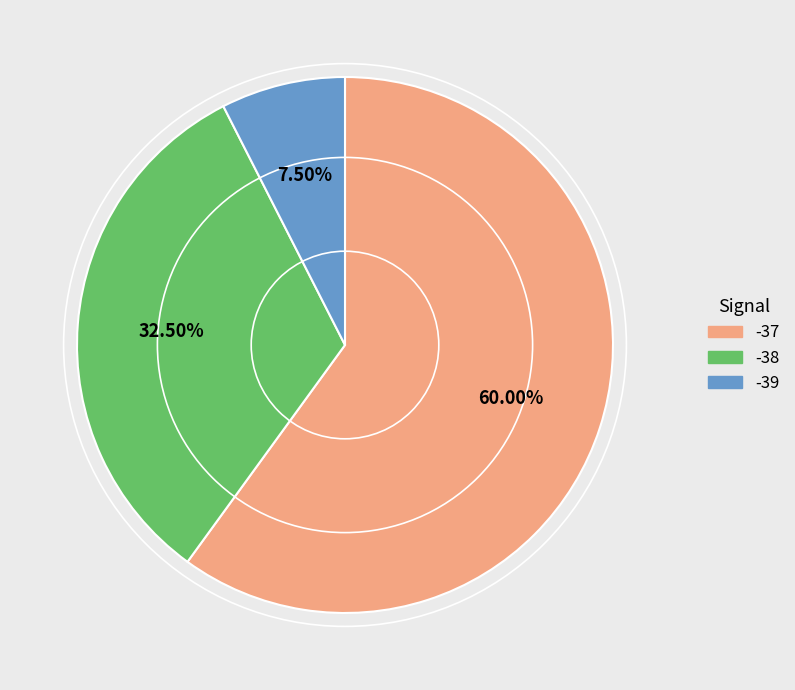

Is there any slice that represents more than half of the pie?

Yes